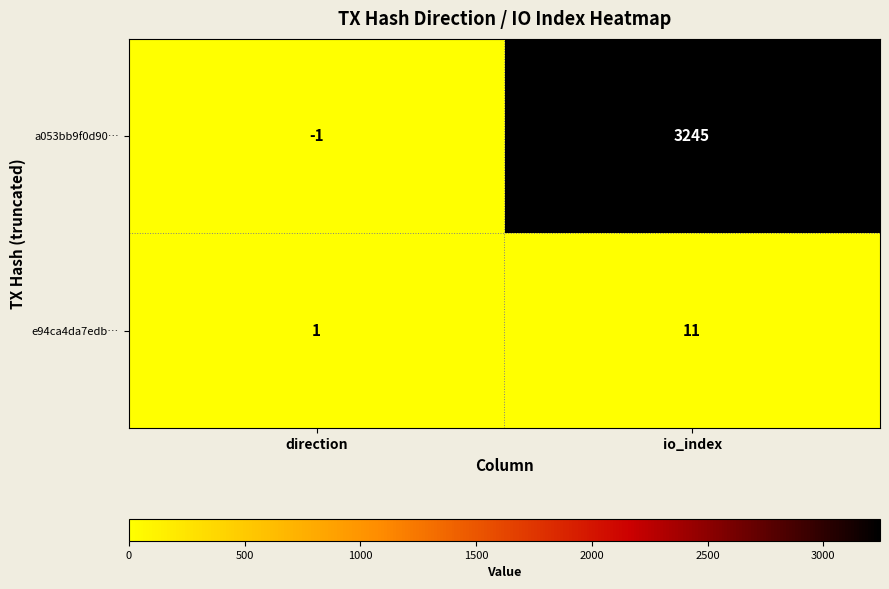

At which label is a053bb9f0d90… closest to 1622?

direction